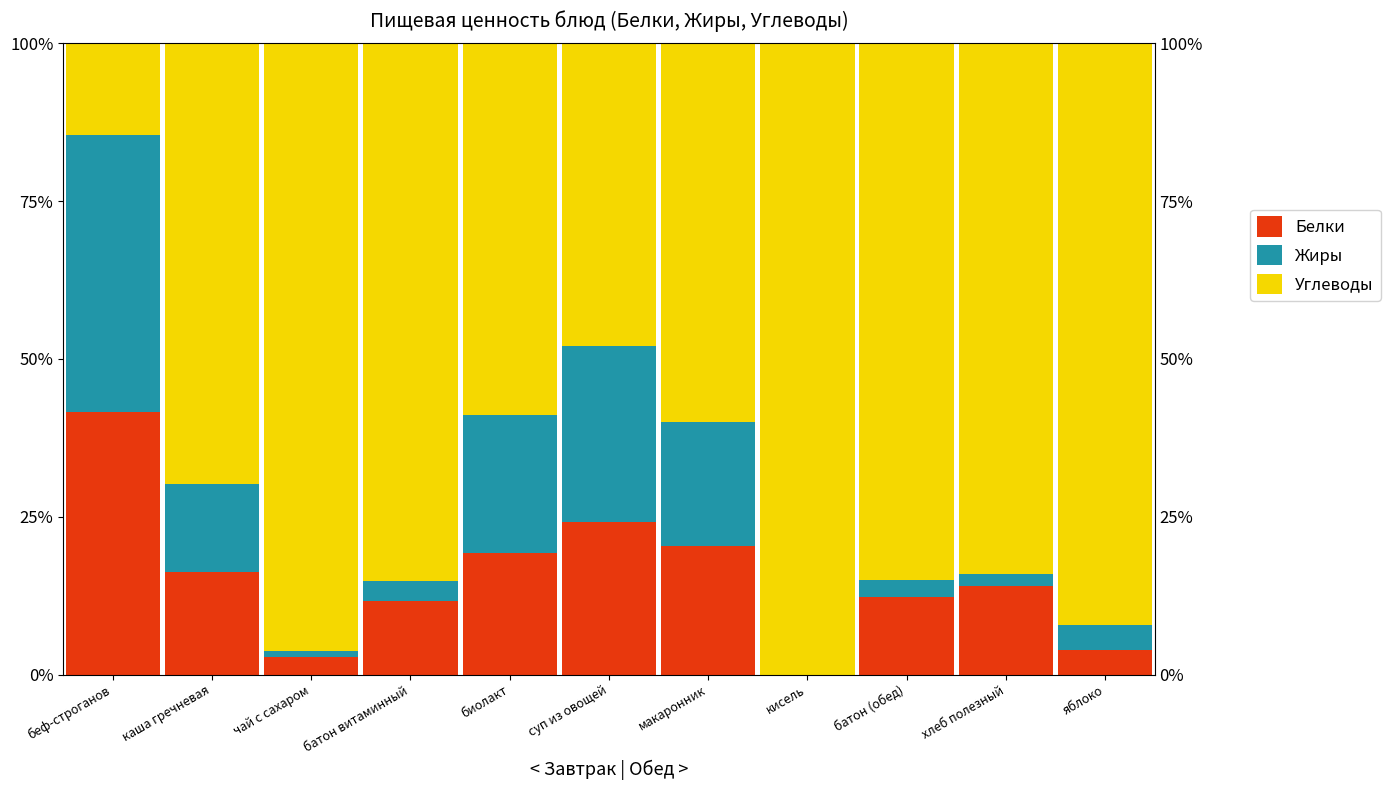

What is the difference between the highest and lowest values at яблоко?

88.2